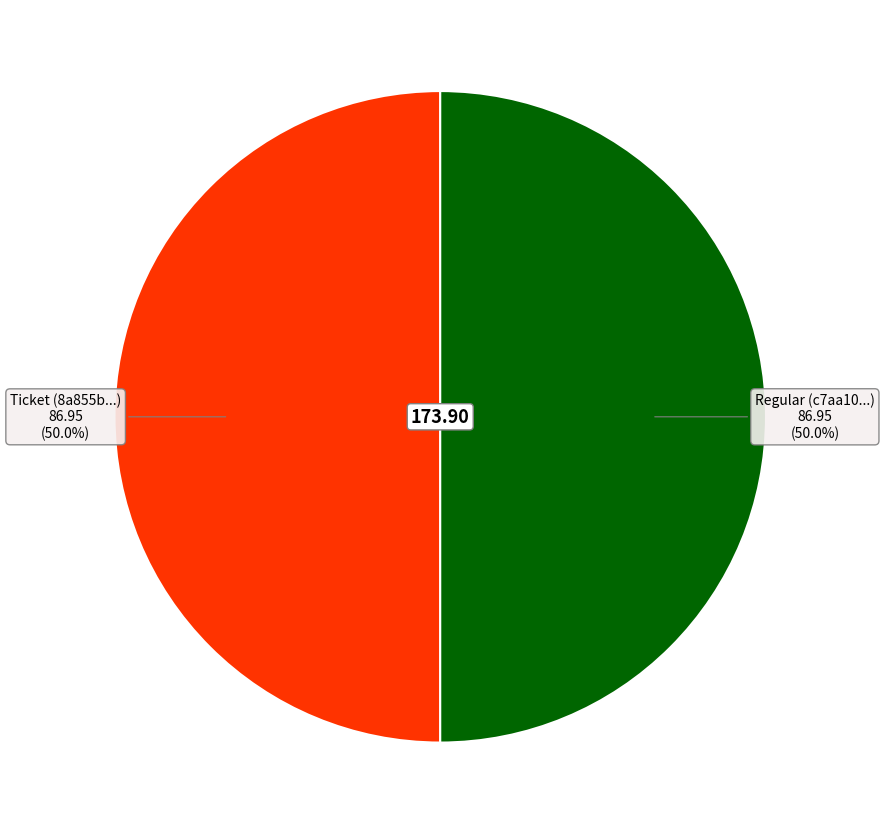

How many slices are in this pie chart?

2